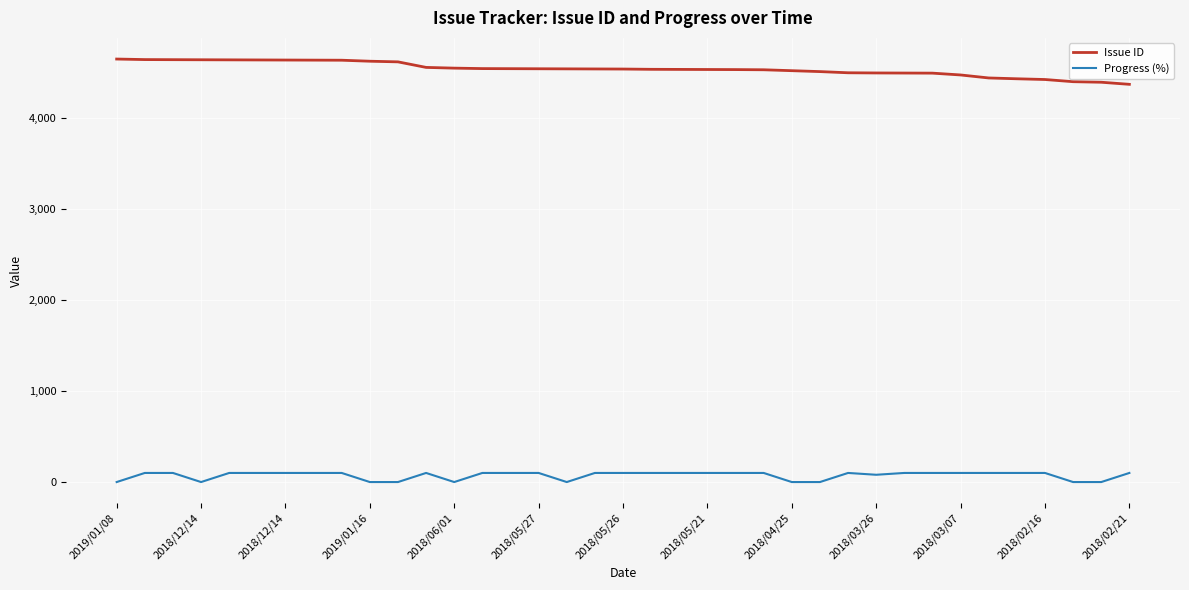

What is the difference between the maximum and minimum values in the Progress (%) series?

100